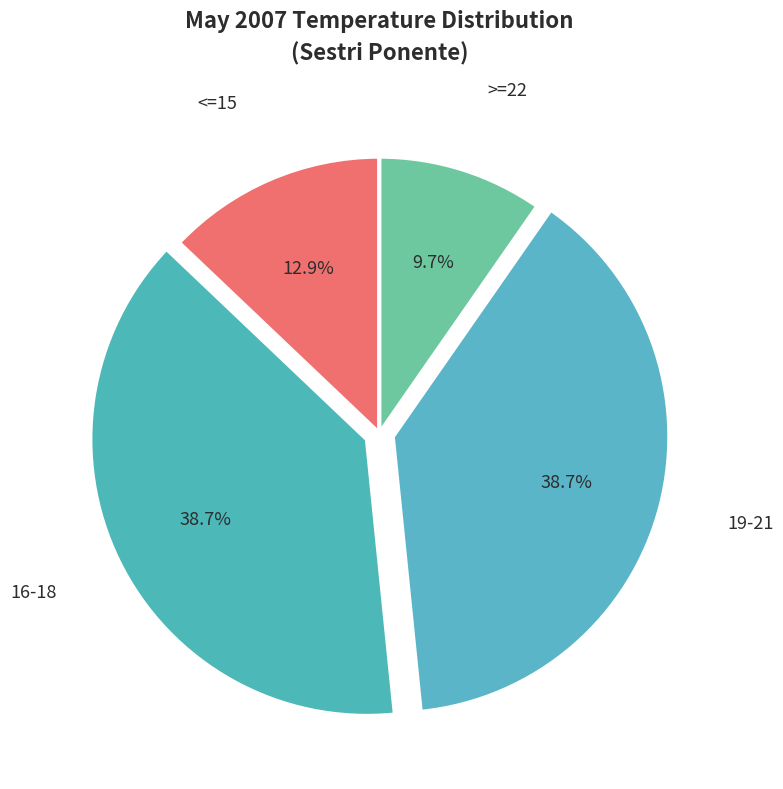

What is the total percentage of >=22 and 19-21?

48.4%